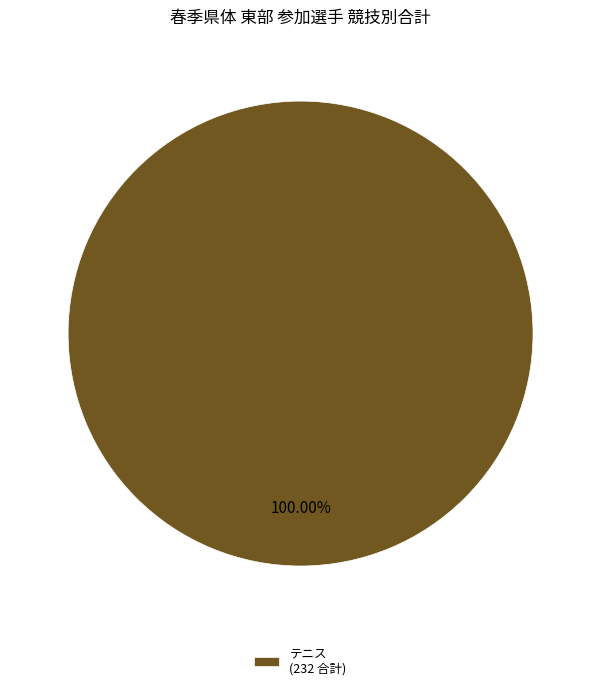

How many slices are in this pie chart?

1